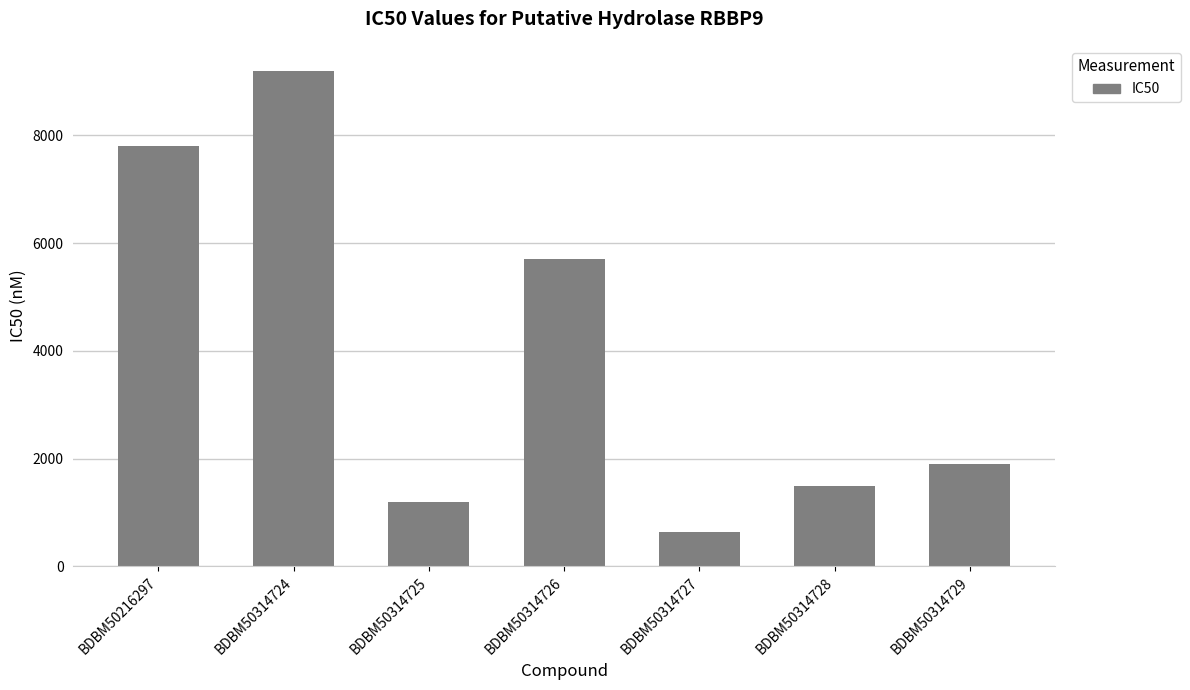

How many bars are there in total?

7